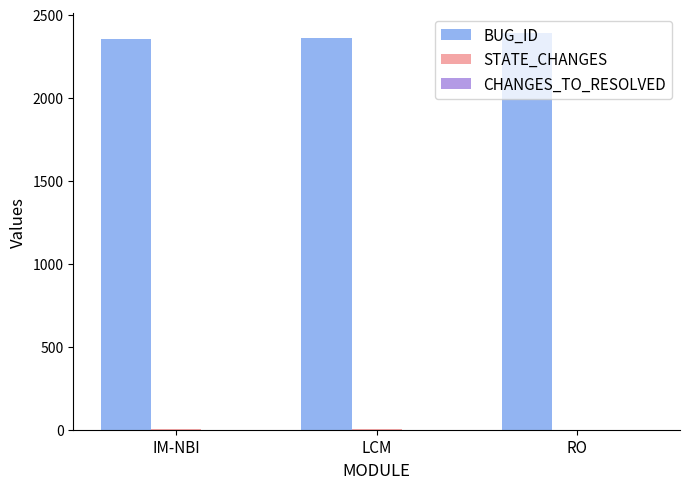

Which series has the largest total across all categories?

BUG_ID